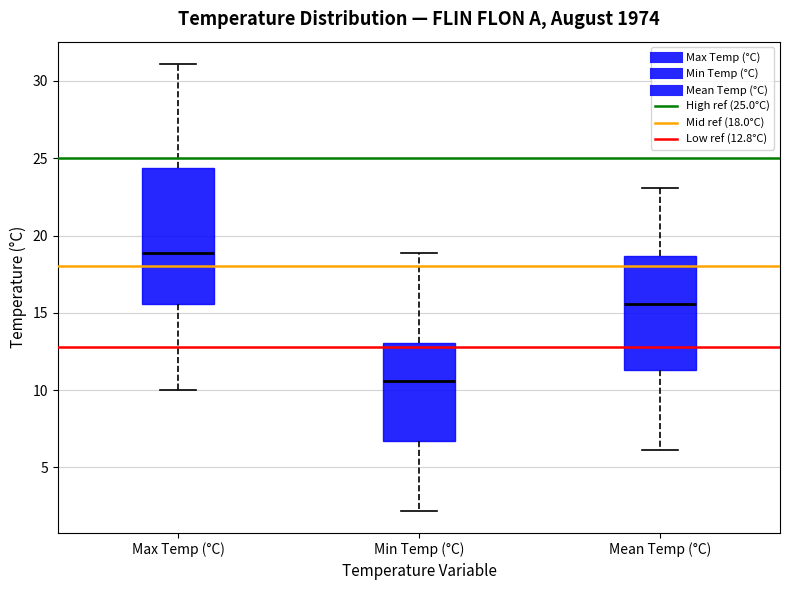

Which box is the tallest, from its lower edge to its upper edge?

Max Temp (°C)